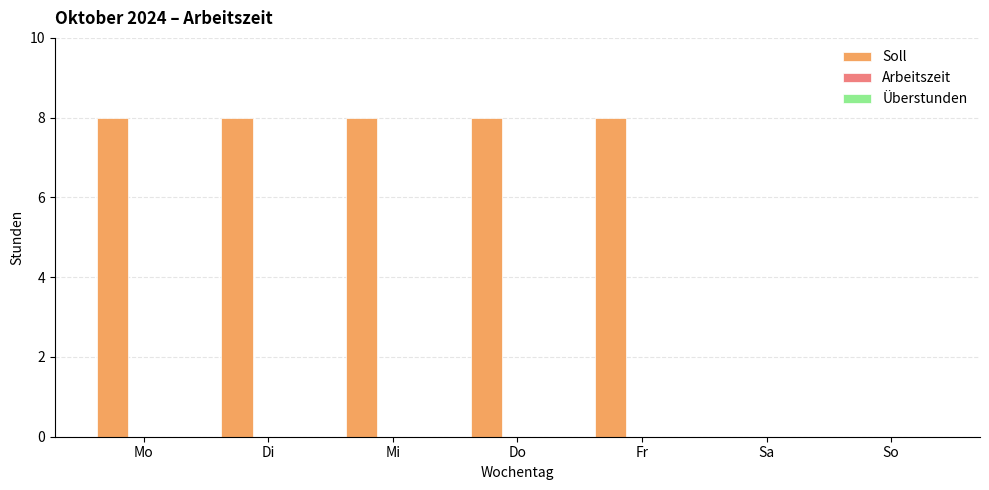

Reading left to right, list all the values displayed in this chart.

Mo=8	Di=8	Mi=8	Do=8	Fr=8	Sa=0	So=0